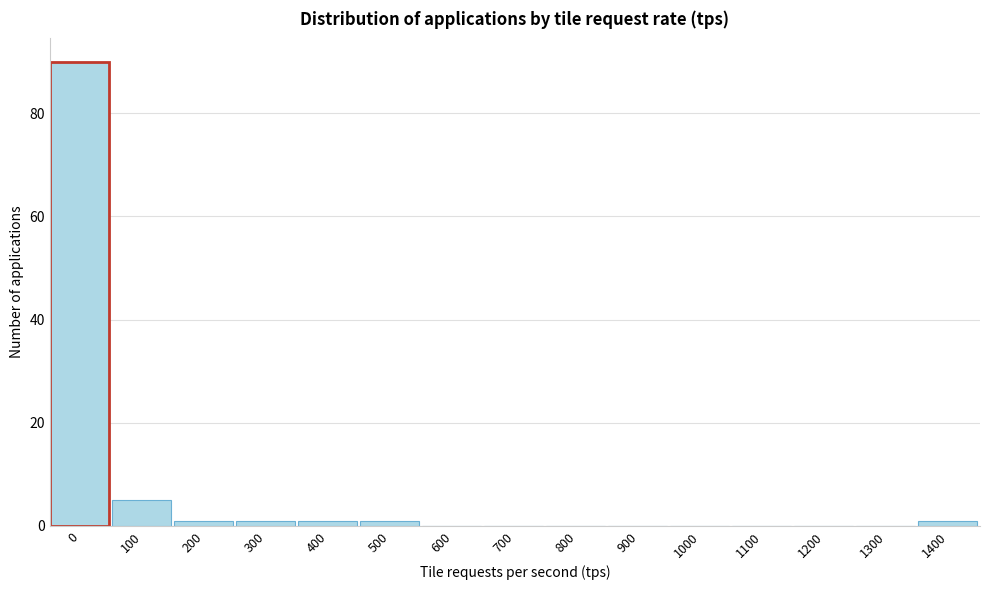

Reading right to left, extract all data points from this chart.

1400=1	1300=0	1200=0	1100=0	1000=0	900=0	800=0	700=0	600=0	500=1	400=1	300=1	200=1	100=5	0=90